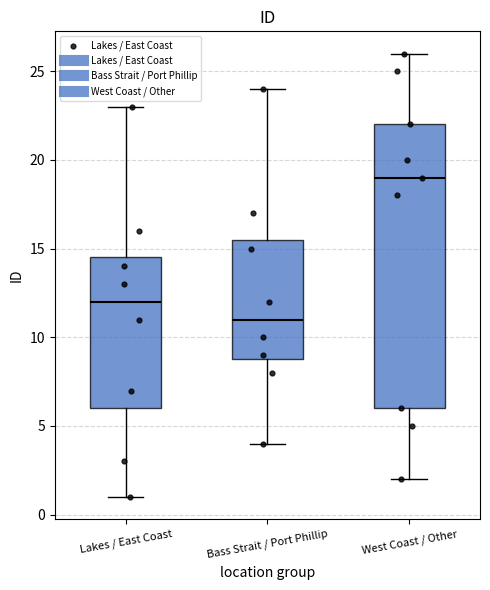

Where is the lower edge of the box for West Coast / Other on the y-axis? The values are not printed on the chart, so give them approximately, as read against the axis.

6.0